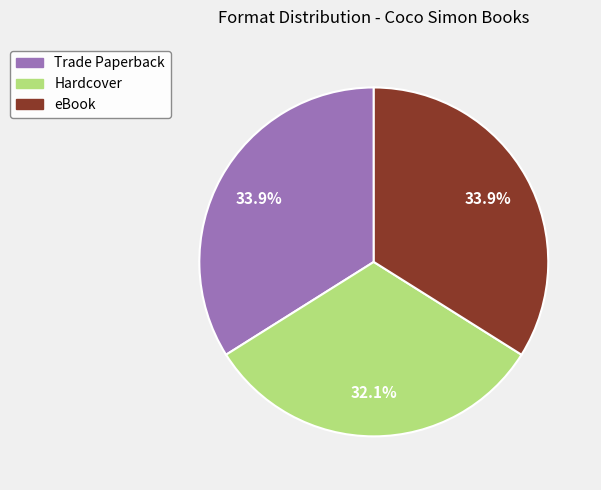

How many slices are in this pie chart?

3